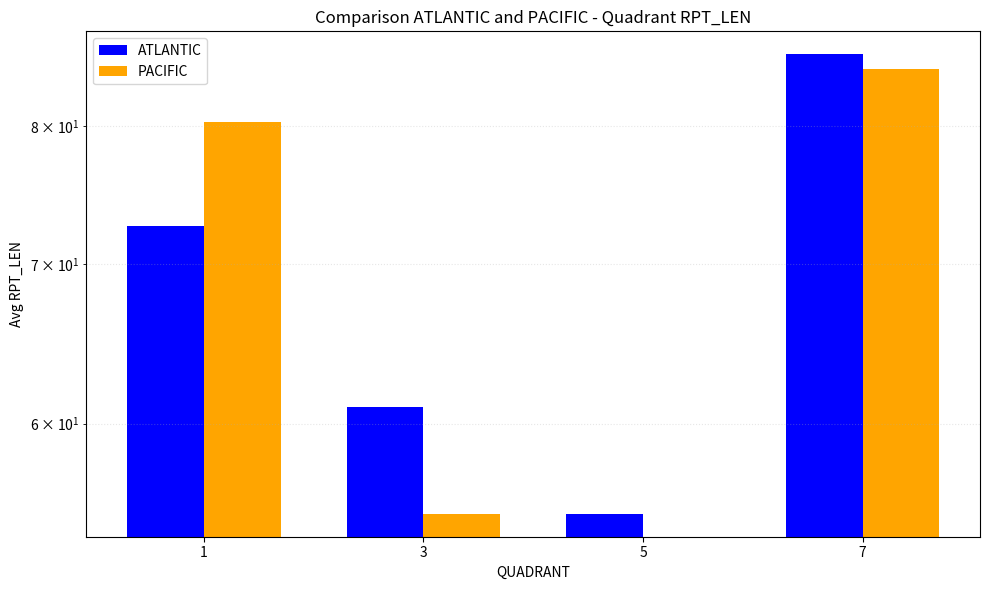

Where is PACIFIC nearest to the value 42?

3